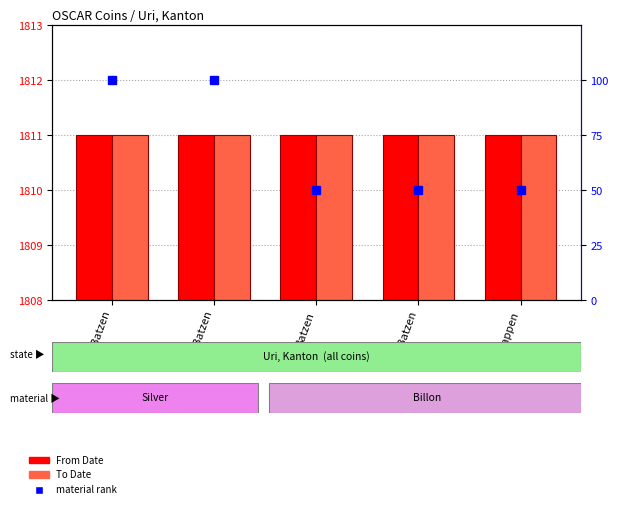

What is the value of the To Date bar at the 4th from the left?

1811